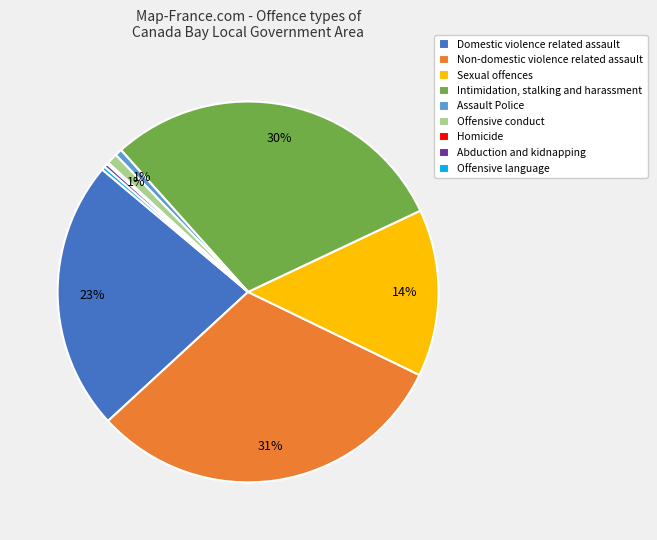

Which slice is the largest?

Non-domestic violence related assault